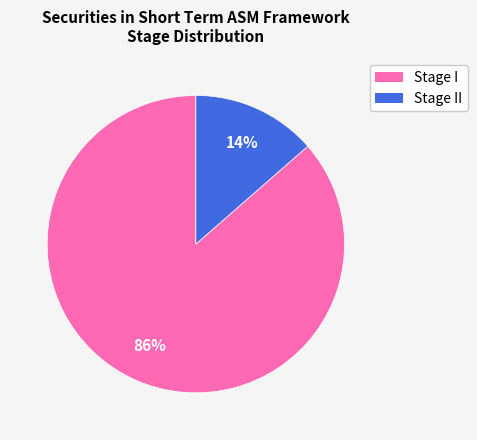

Is the sum of Stage I and Stage II greater than half?

Yes